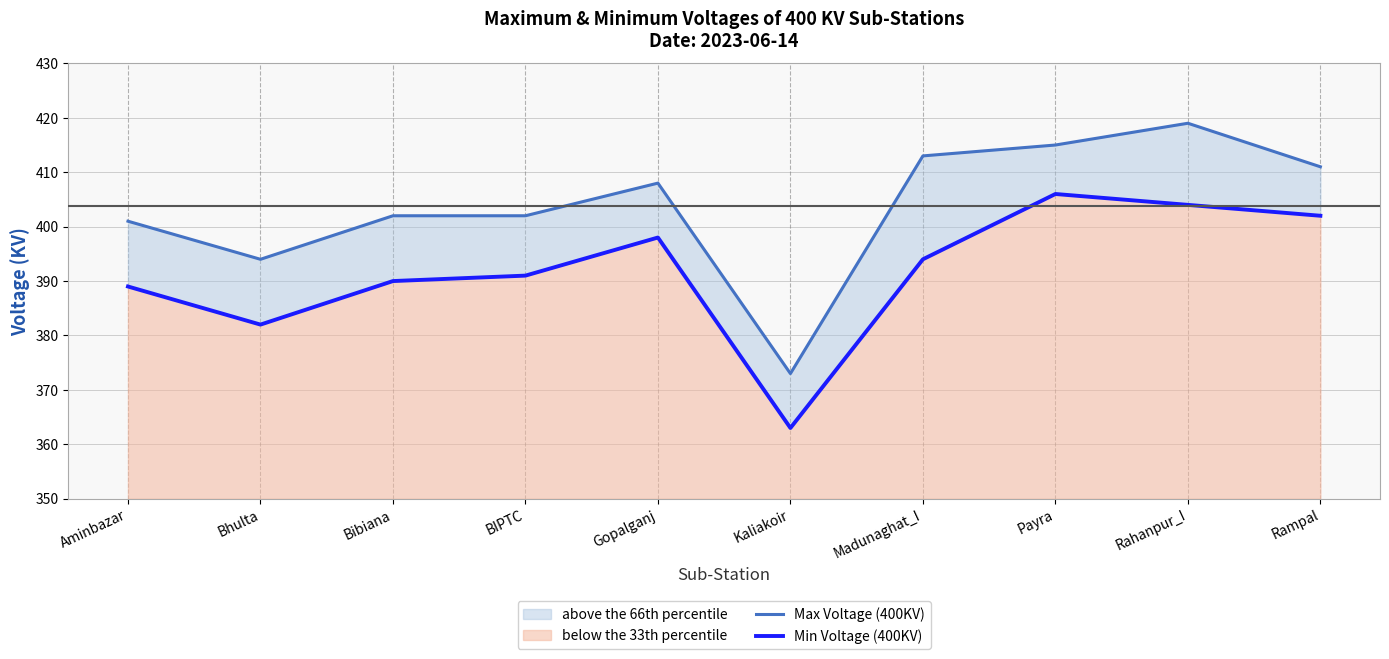

The value of Min Voltage (400KV) at Bibiana is 390. True or false?

True